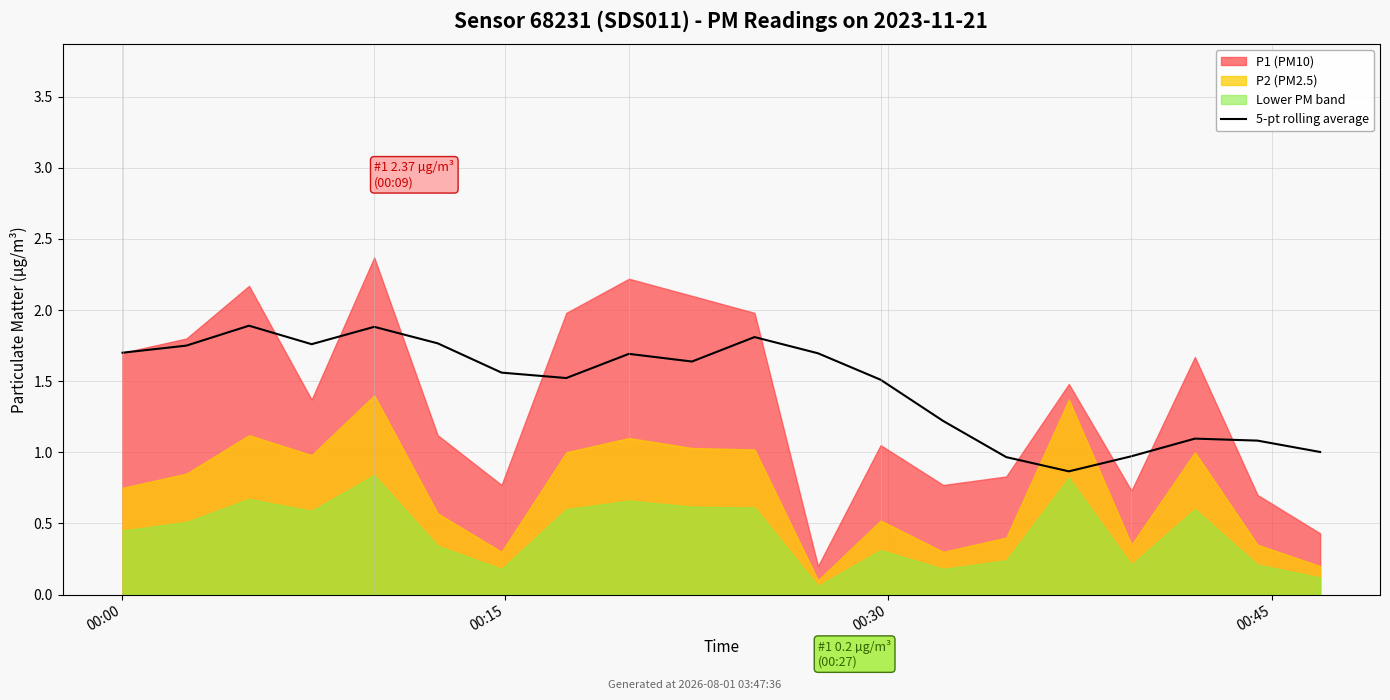

How many points are higher than both their immediate neighbors (excluding endpoints)?

5